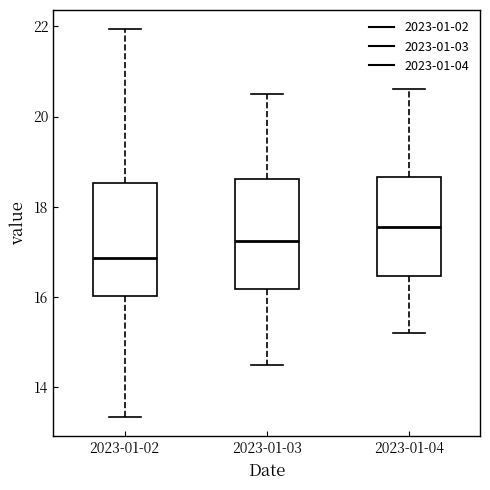

Where is the lower edge of the box for 2023-01-04 on the y-axis? The values are not printed on the chart, so give them approximately, as read against the axis.

16.4